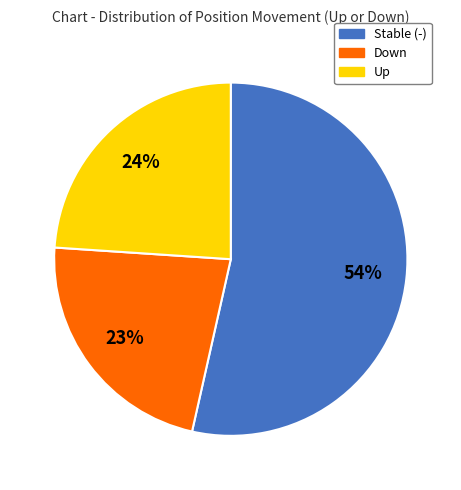

Is there a majority slice in this chart?

Yes